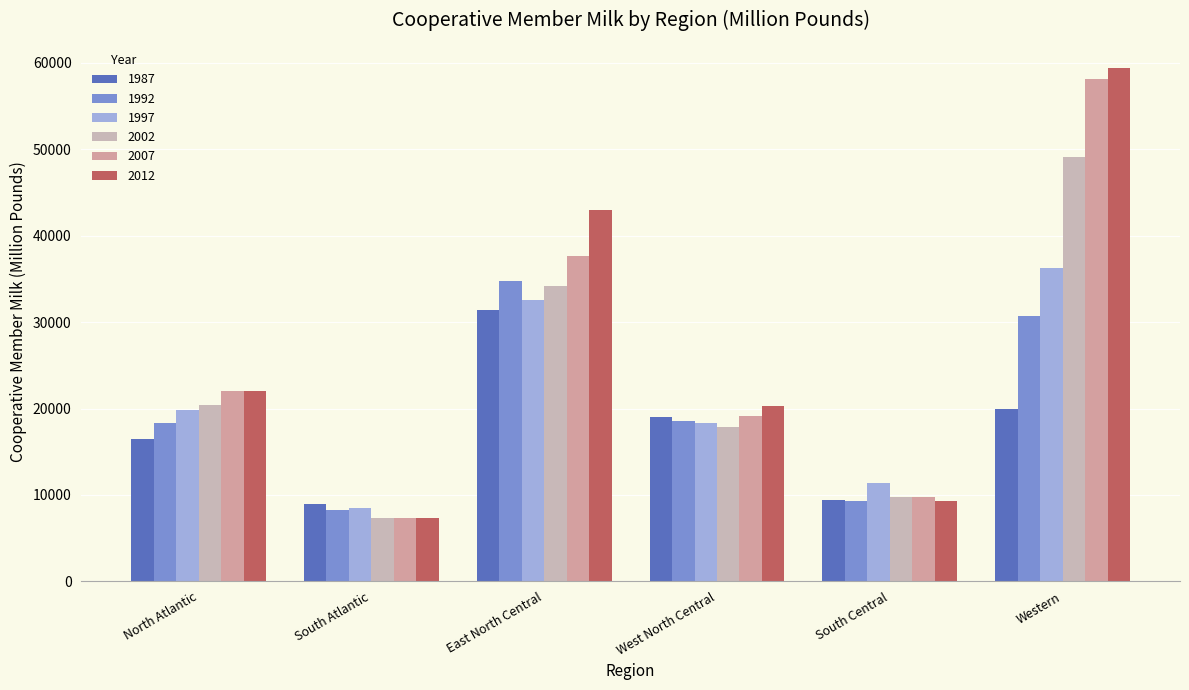

How many distinct data groups are displayed?

6